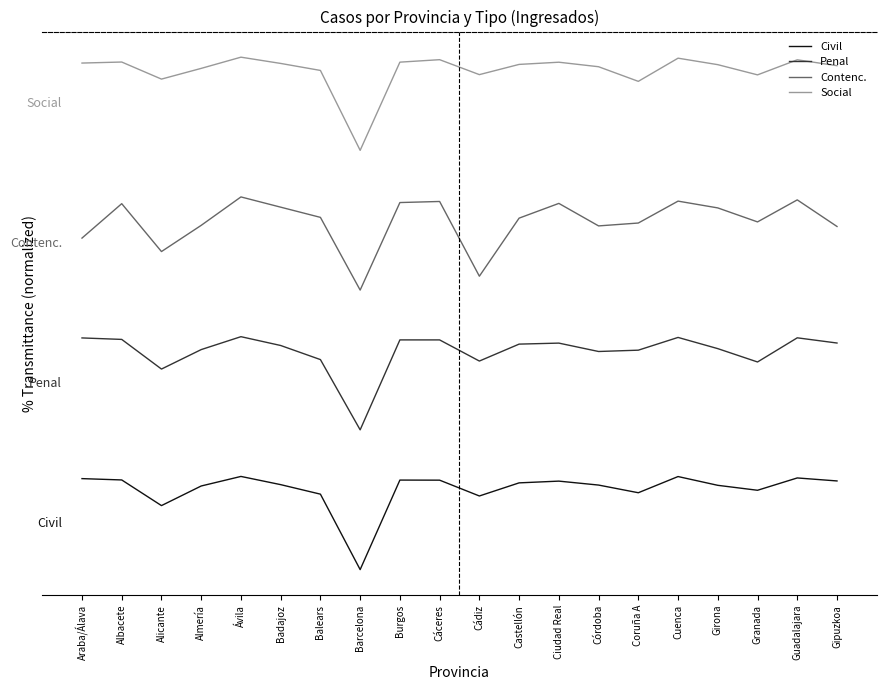

Does the chart have visible grid lines?

No